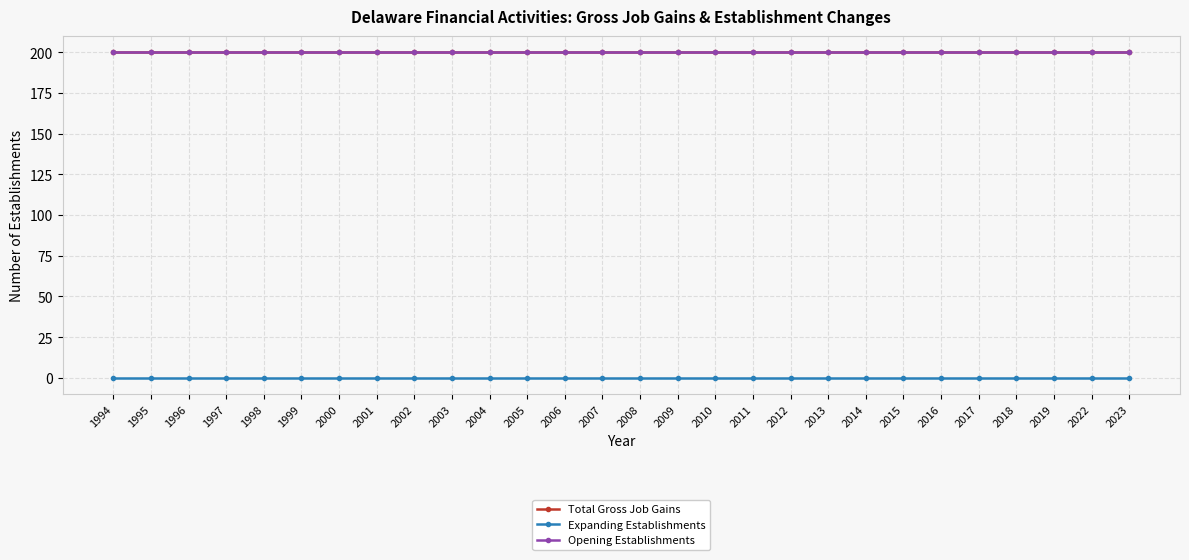

What is the highest value of the Opening Establishments series?

200